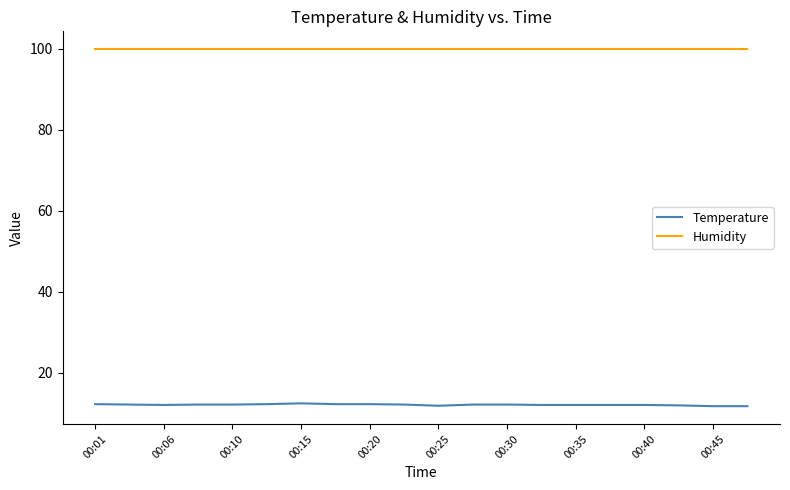

Which series has the largest total across all categories?

Humidity